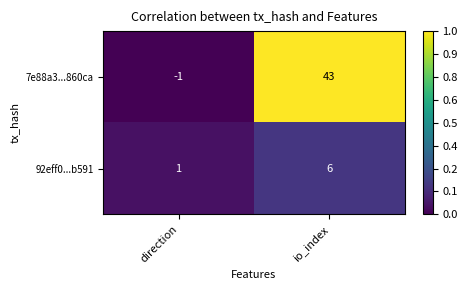

The 7e88a3...860ca series shows 0 at direction. True or false?

False